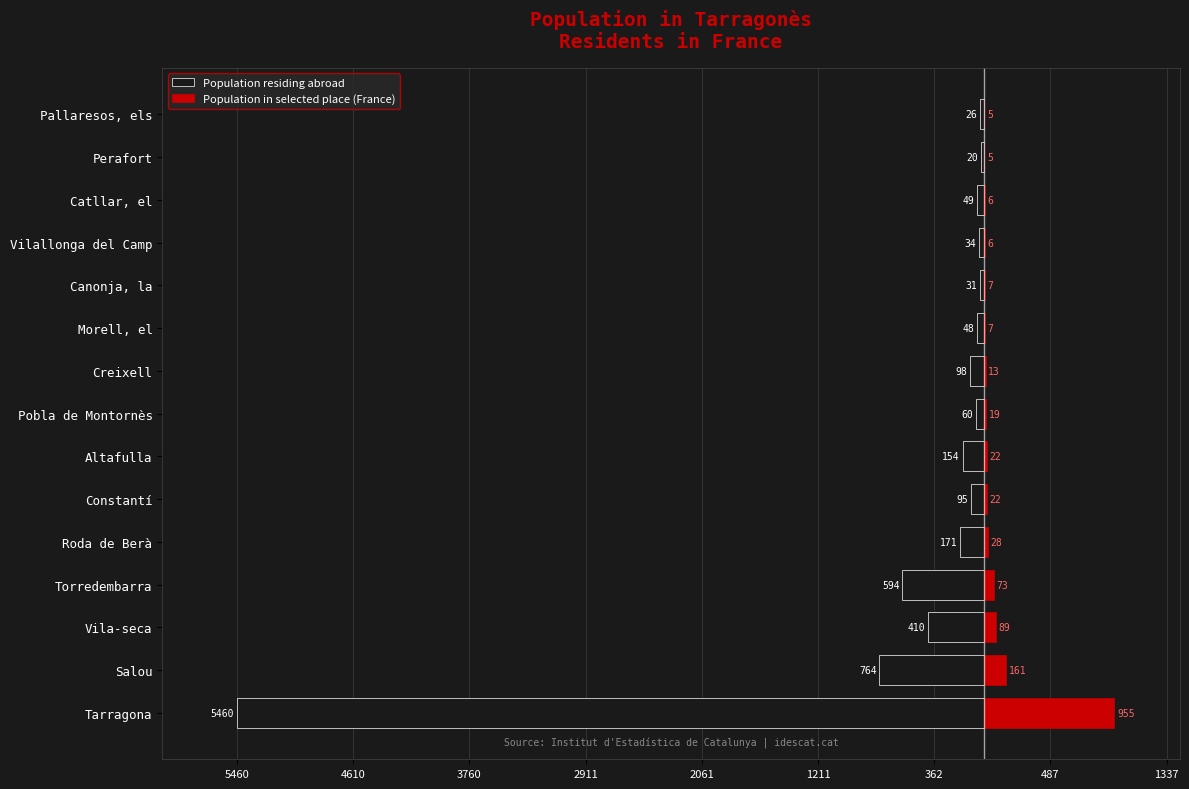

How many data points in Population in selected place (France) are above 19?

7